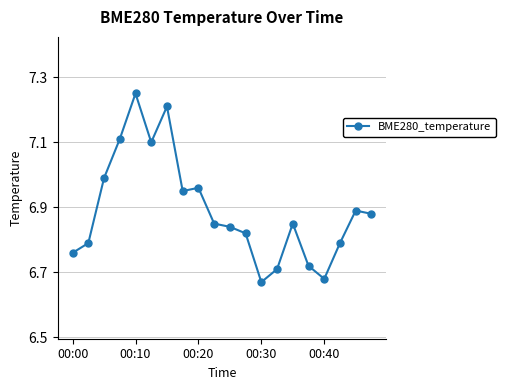

What is the difference between the maximum and minimum values?

0.6